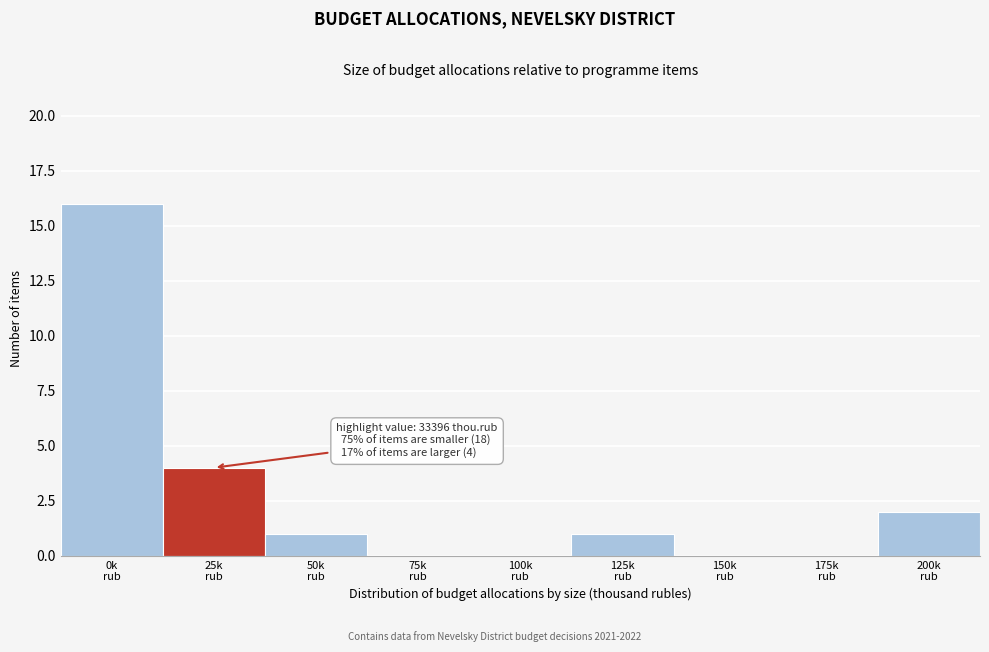

What is the sum of all values?

24